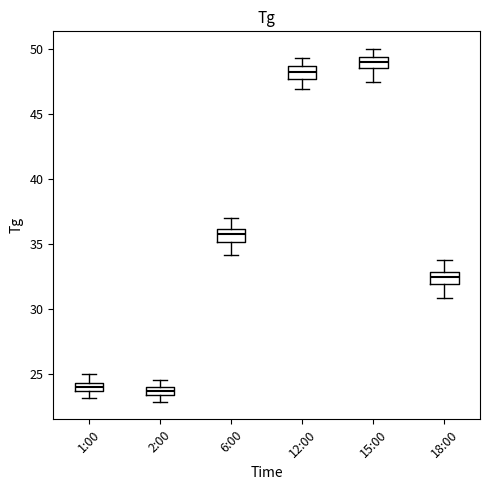

Where is the upper edge of the box for 6:00 on the y-axis? The values are not printed on the chart, so give them approximately, as read against the axis.

36.0